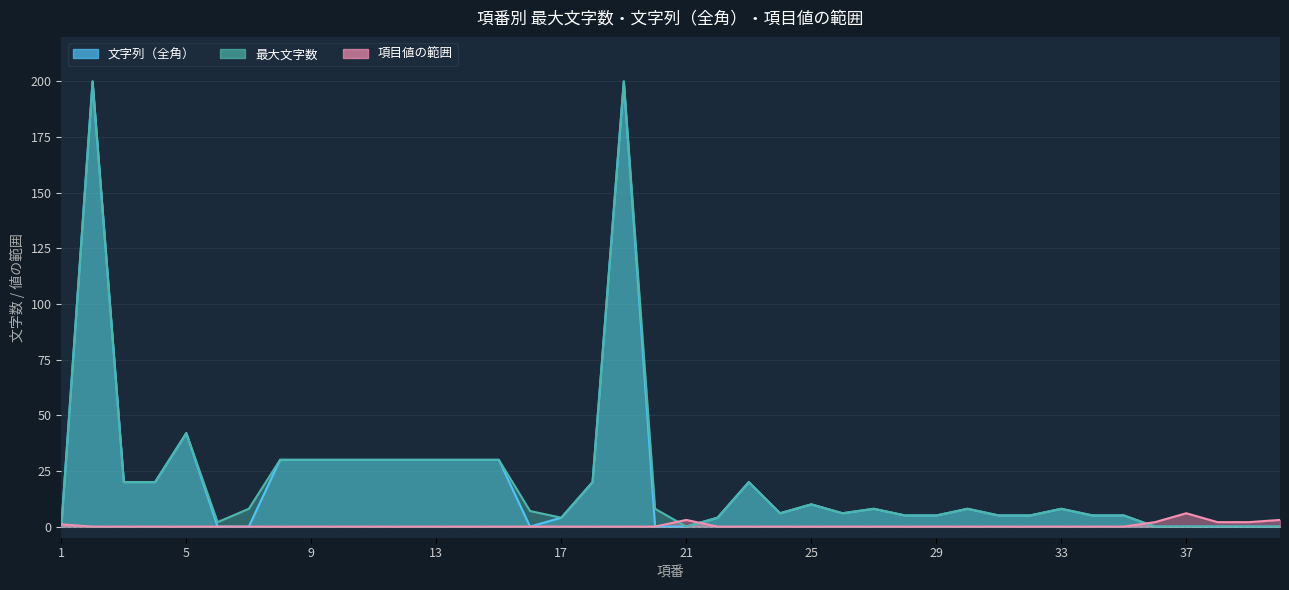

What are all the series names shown in the legend?

文字列（全角）, 最大文字数, 項目値の範囲